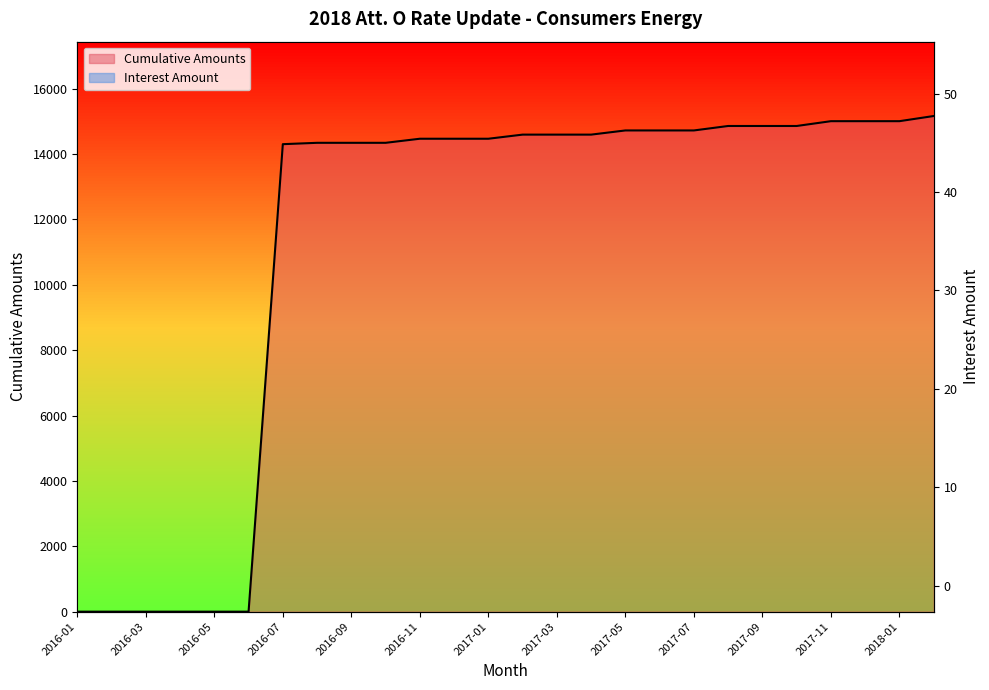

Which series changed the most between 2016-07 and 2016-09?

Cumulative Amounts